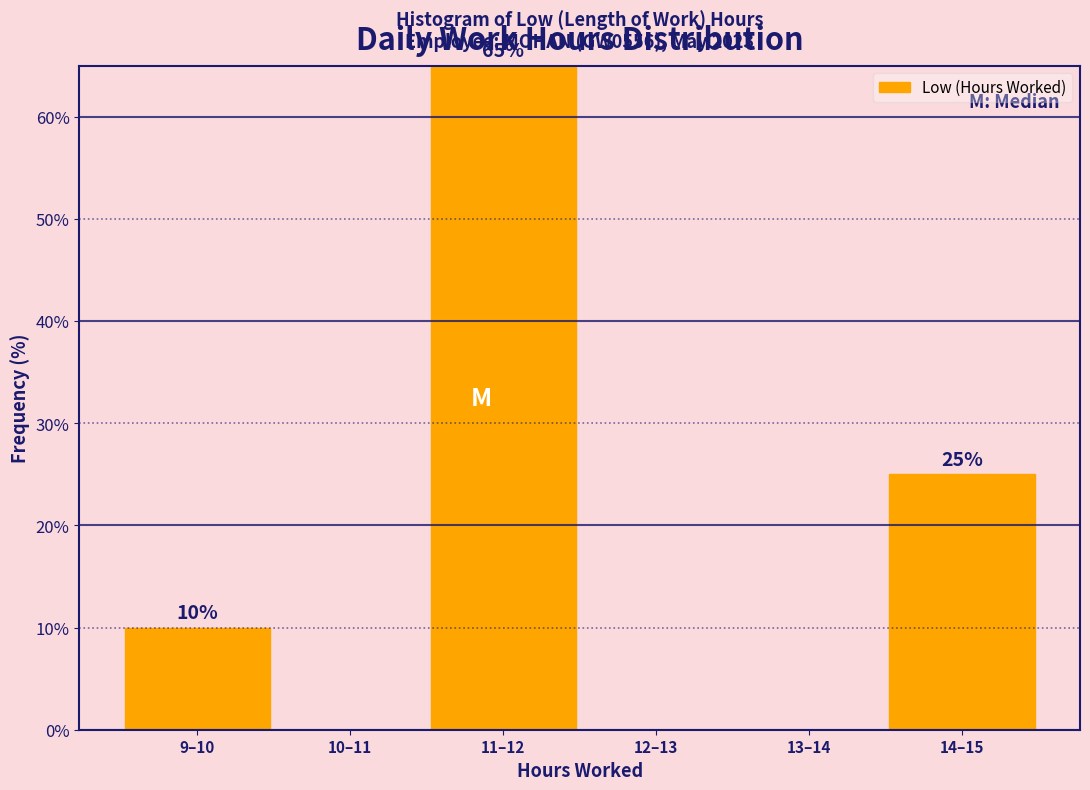

Reading right to left, what are all the values shown in this chart?

14–15=25	13–14=0	12–13=0	11–12=65	10–11=0	9–10=10